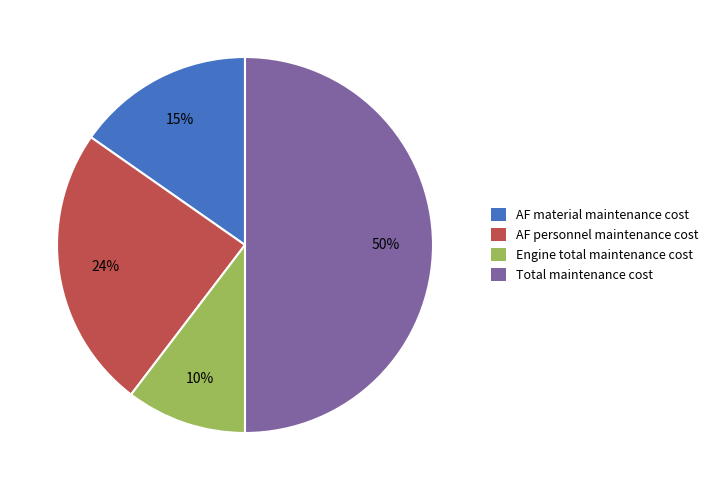

To the nearest percent, what is the difference between the largest and smallest slice percentages?

40%